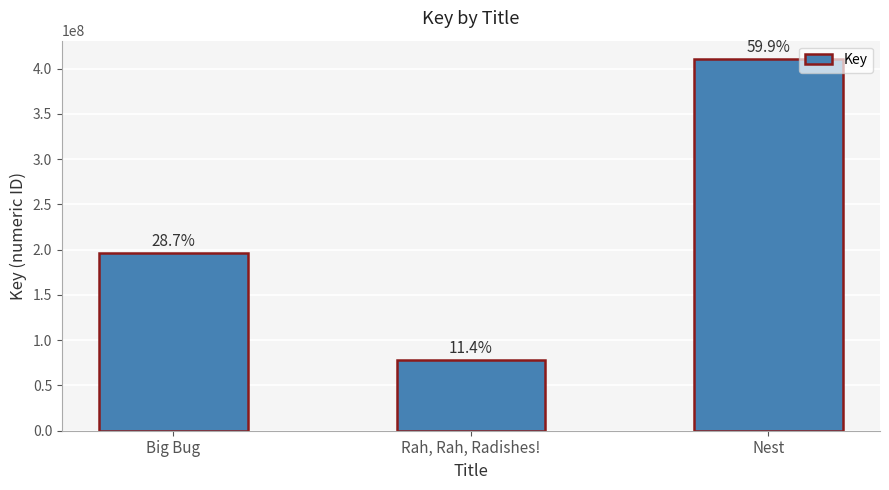

What is the greatest value displayed?

410474261